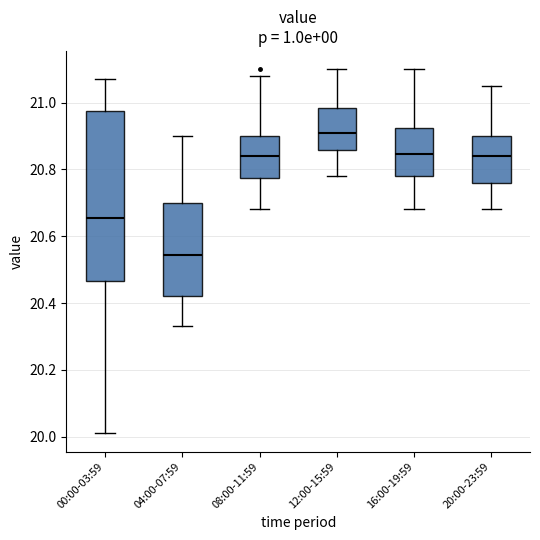

Which box has the highest median line?

12:00-15:59